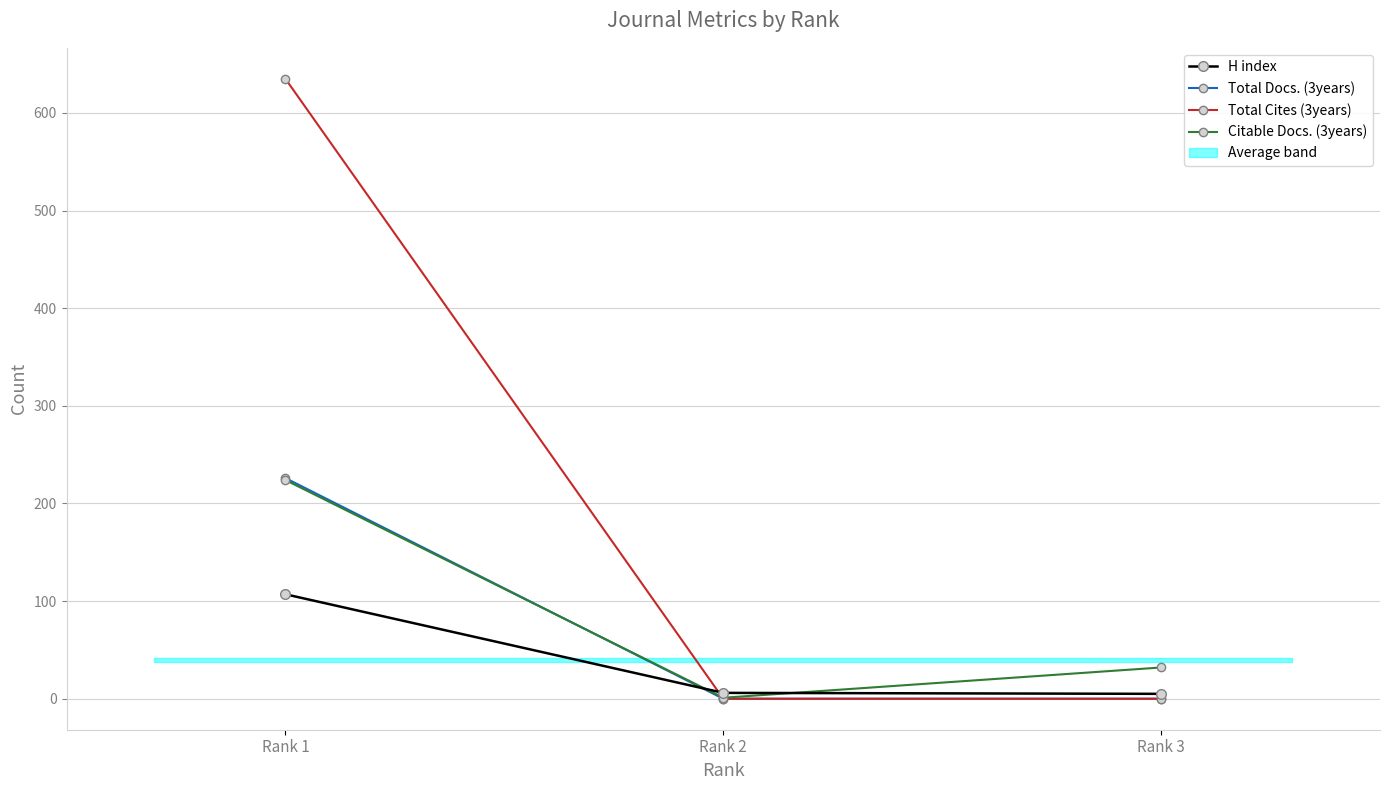

What is the highest value of the H index series?

107